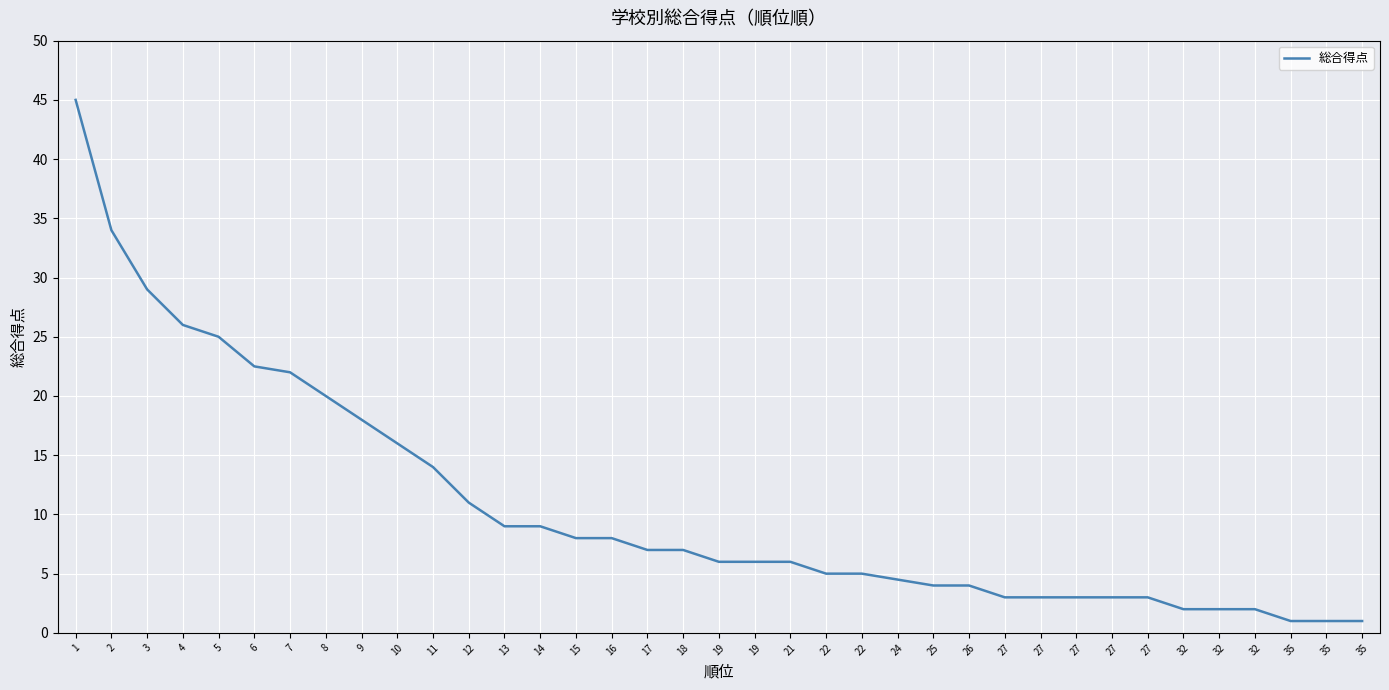

What is the average value?

10.7